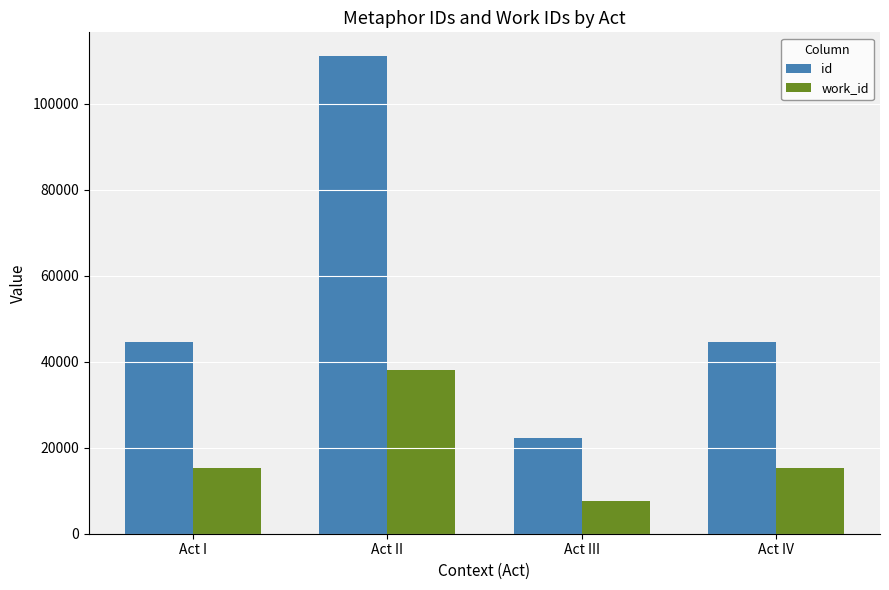

Is the value of id at Act II greater than the value of work_id at Act II?

Yes